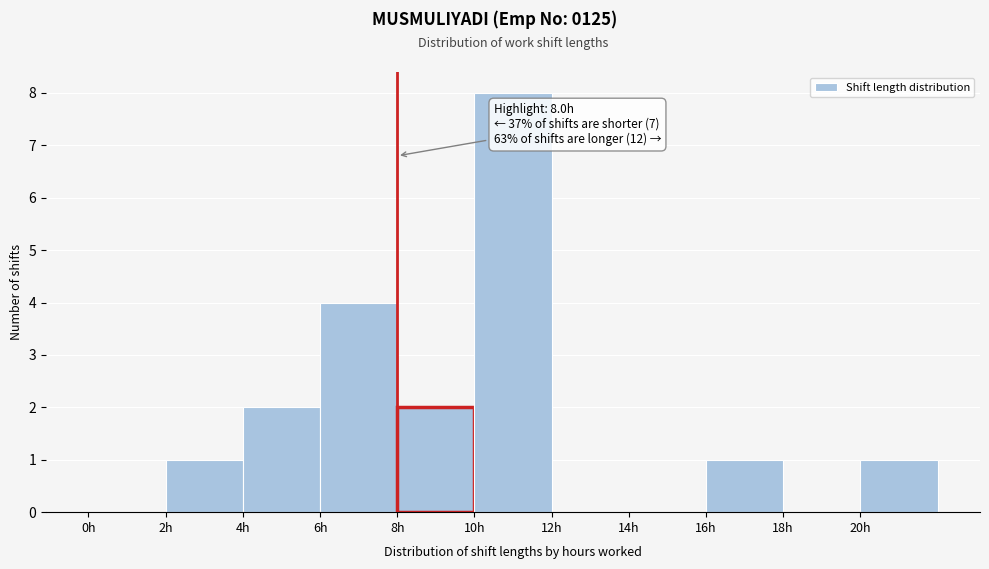

Which range on the x-axis has the tallest bar?

10 to 12